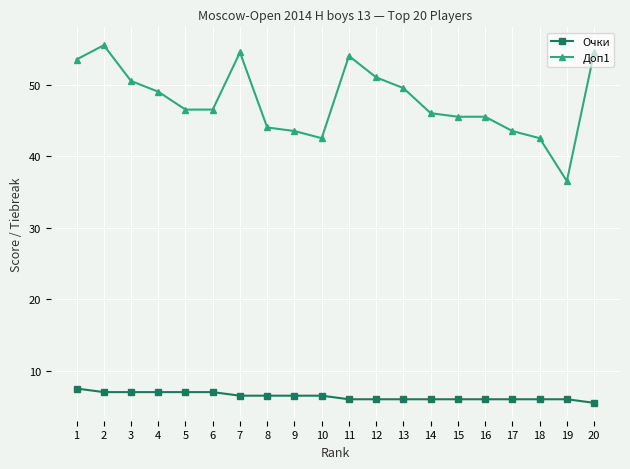

What is the greatest value displayed?

55.5